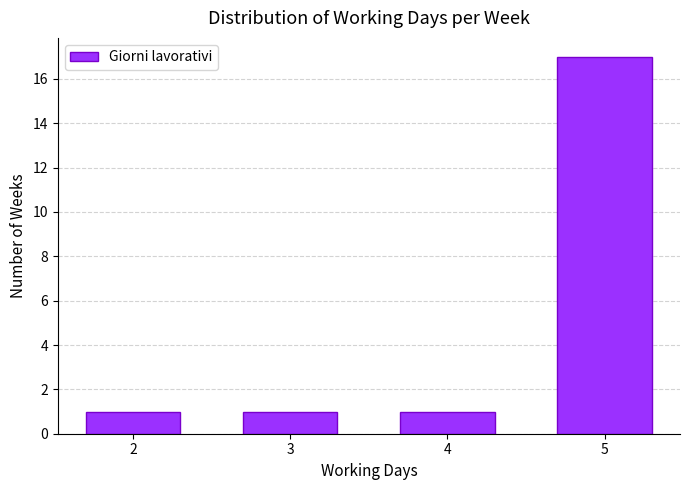

Reading left to right, extract all data points from this chart.

1	1	1	17